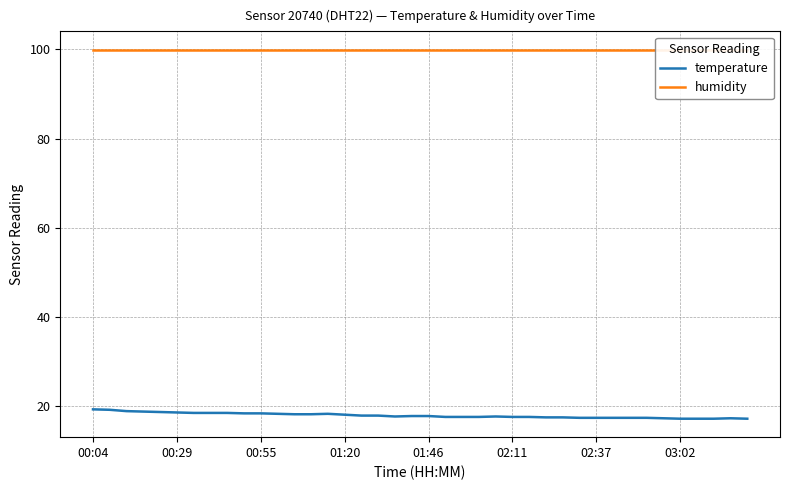

At which category is the sum across all series the highest?

00:04